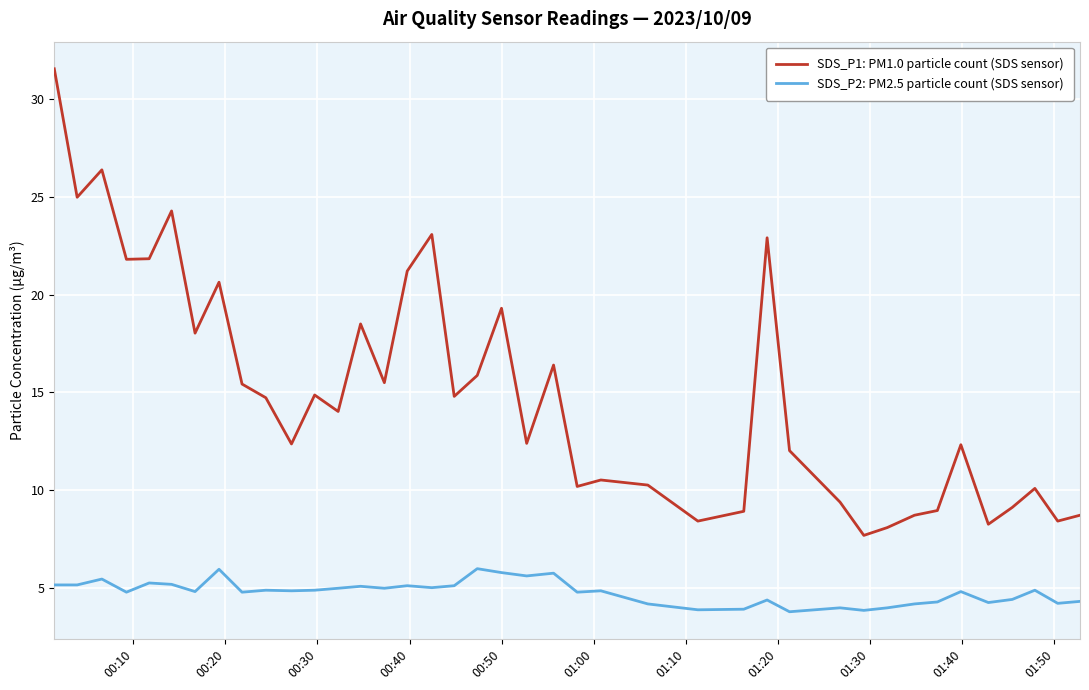

What are all the series names shown in the legend?

SDS_P1: PM1.0 particle count (SDS sensor), SDS_P2: PM2.5 particle count (SDS sensor)